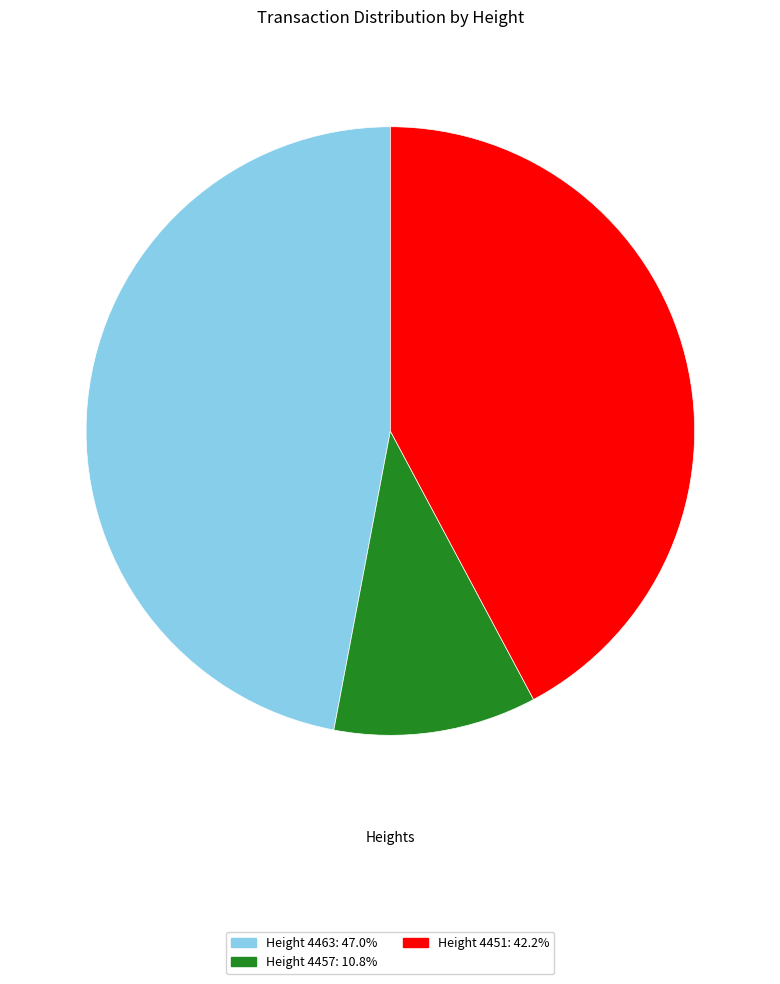

Is there any slice that represents more than half of the pie?

No